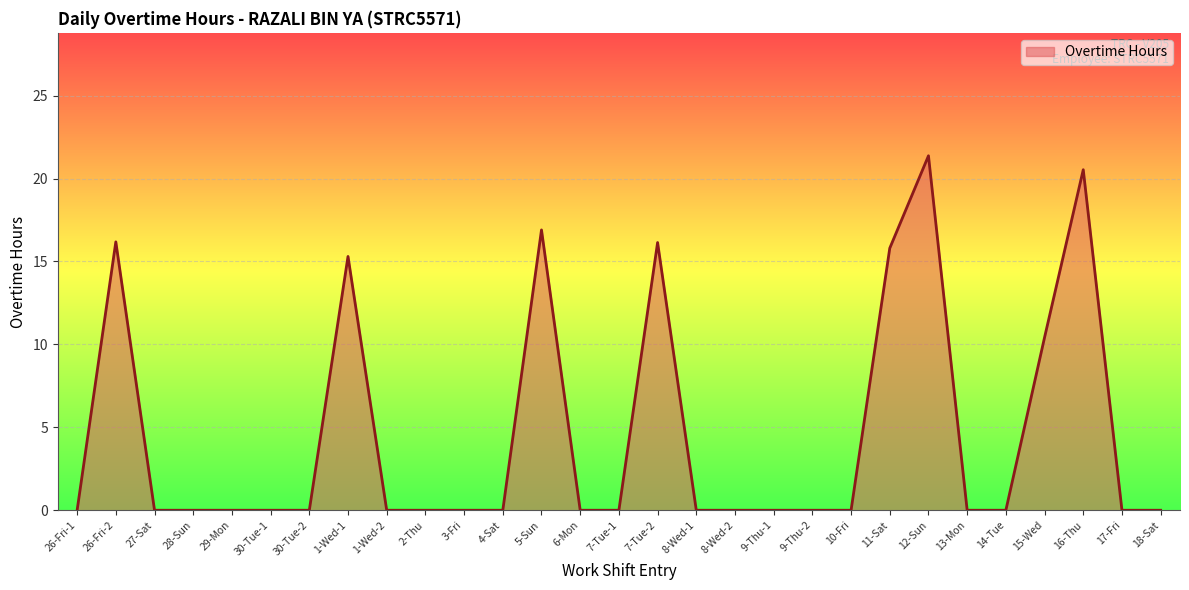

Between 4-Sat and 11-Sat, which is larger?

11-Sat